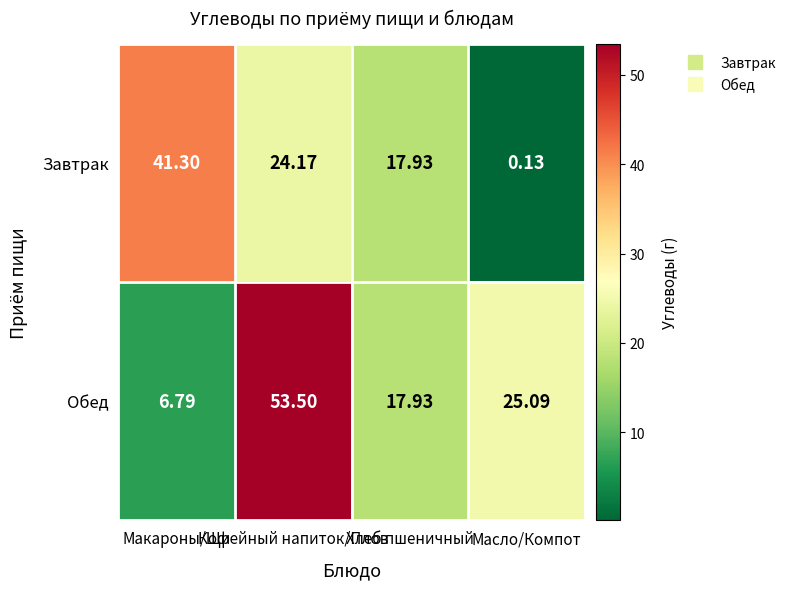

Which series has the largest total across all categories?

Обед